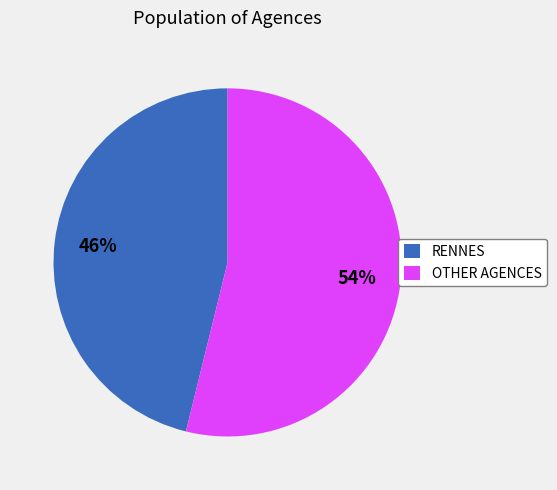

Do OTHER AGENCES and RENNES together represent more than half of the pie?

Yes